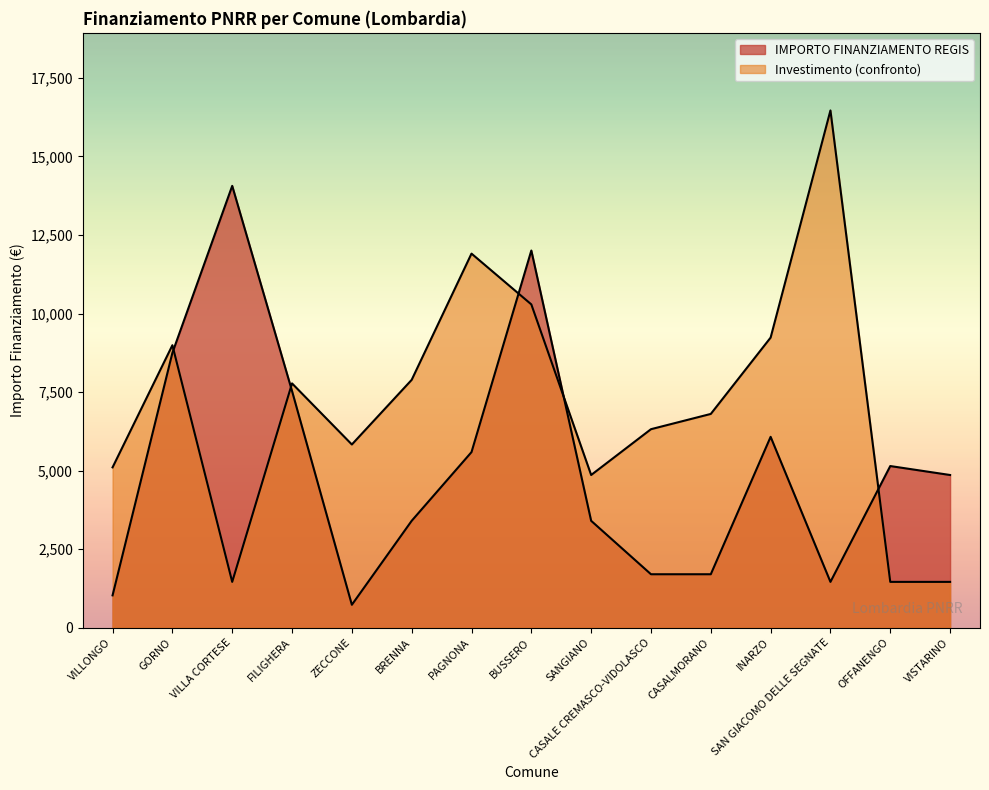

How many interior local peaks (higher than both neighbors) does the data have?

4